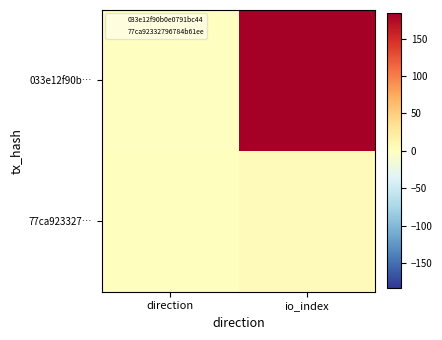

Which category has the highest value across all series?

io_index